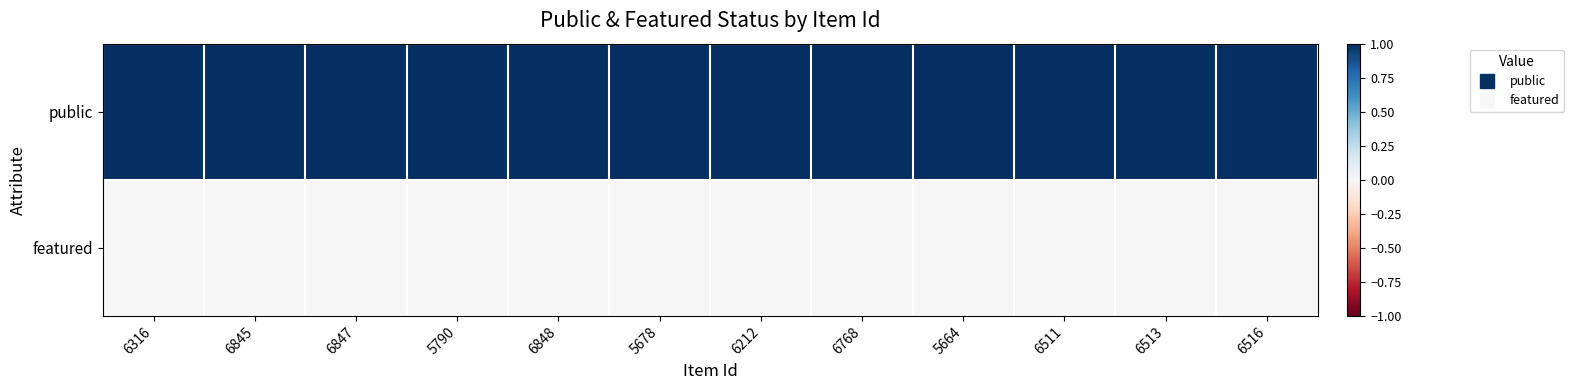

What is the spread (max minus min) of values at 5678?

1